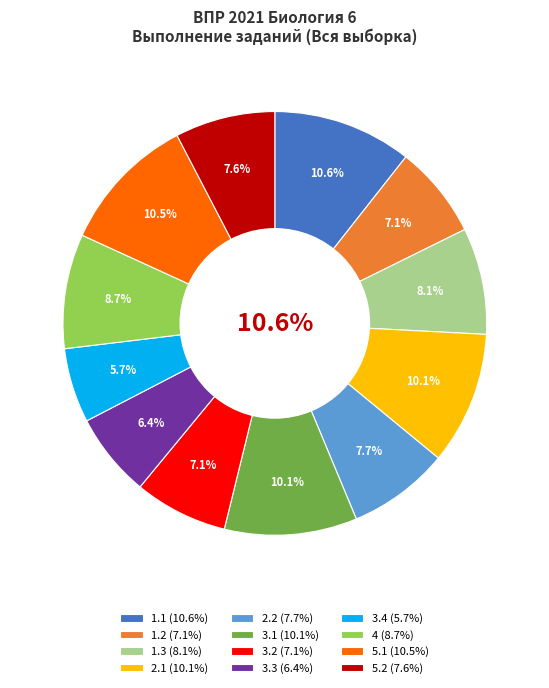

Combined, do 1.1 and 3.4 account for over 50%?

No